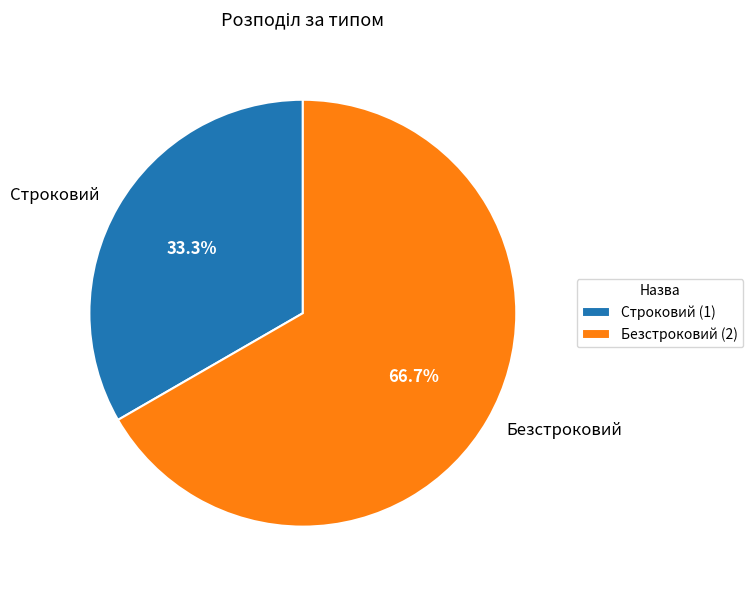

What percentage is the Строковий slice, to the nearest percent?

33%